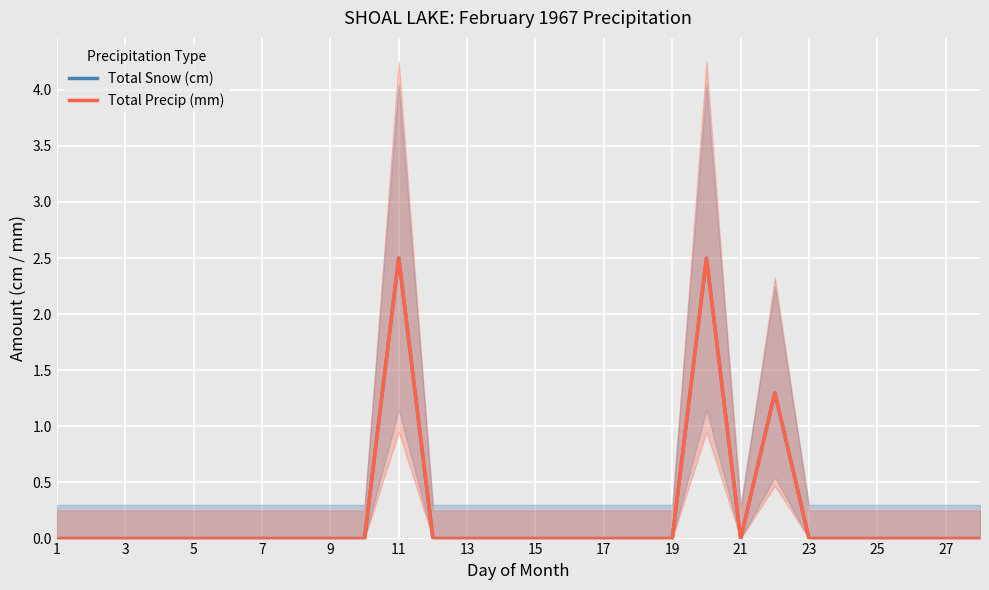

True or false: Total Precip (mm) and Total Snow (cm) cross at least once.

False